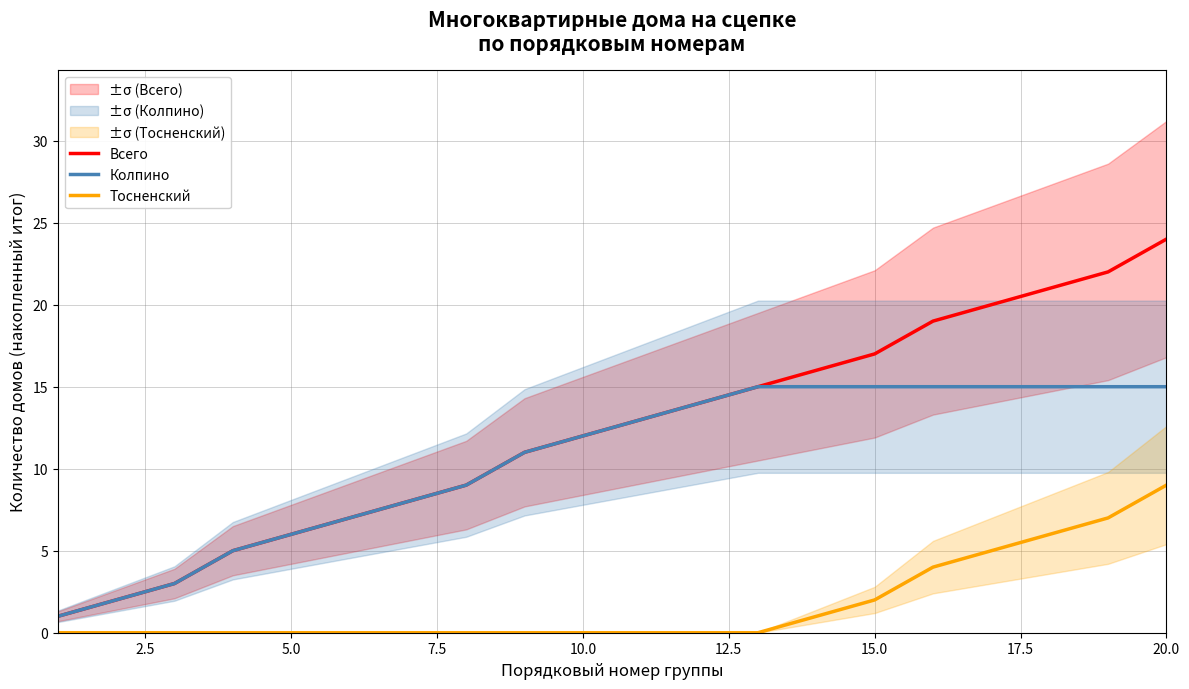

What is the maximum value for Всего?

24